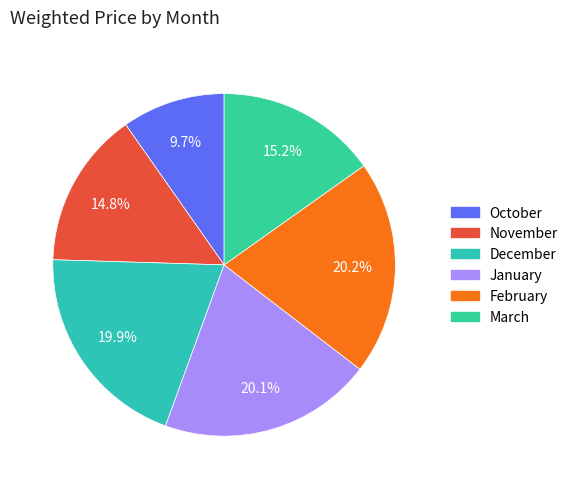

Which slice is the smallest?

October